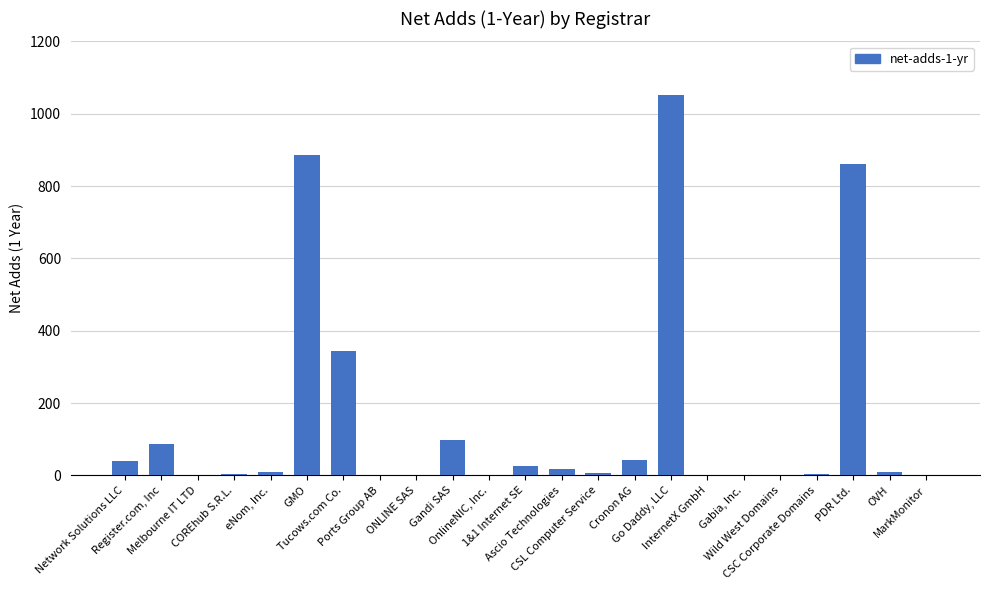

What is the maximum value shown in the chart?

1051